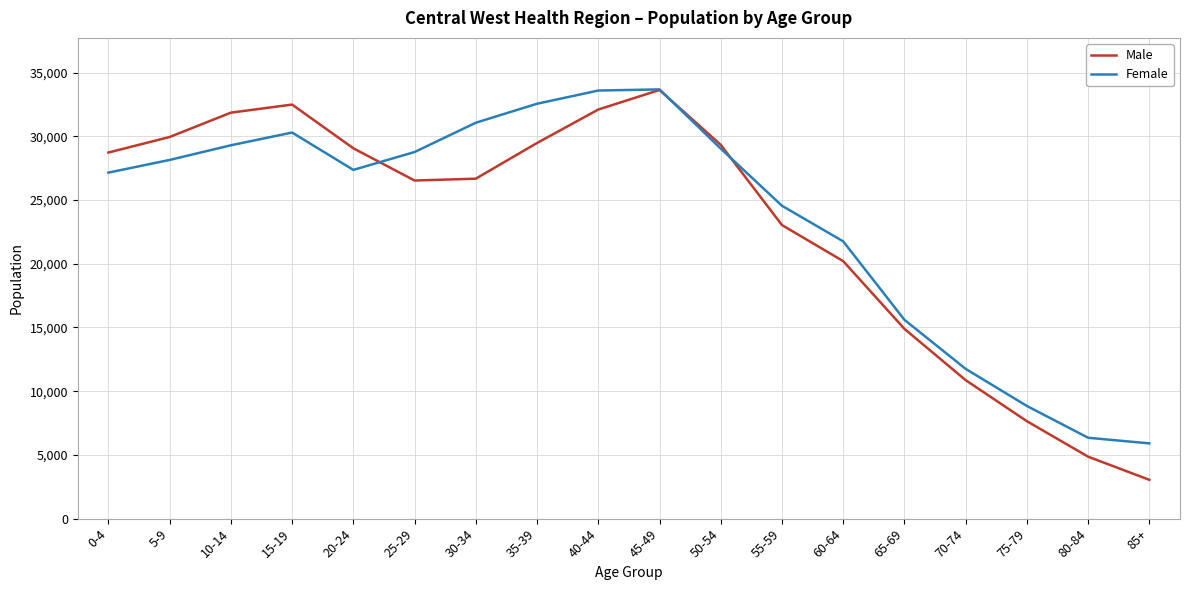

Is the value of Male at 80-84 greater than the value of Female at 65-69?

No